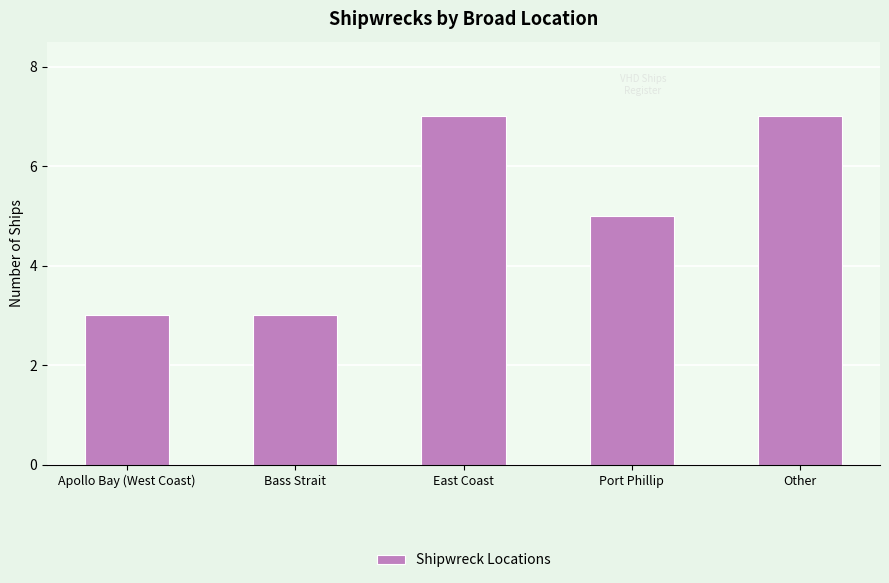

Reading left to right, extract all data points from this chart.

Apollo Bay (West Coast)=3	Bass Strait=3	East Coast=7	Port Phillip=5	Other=7